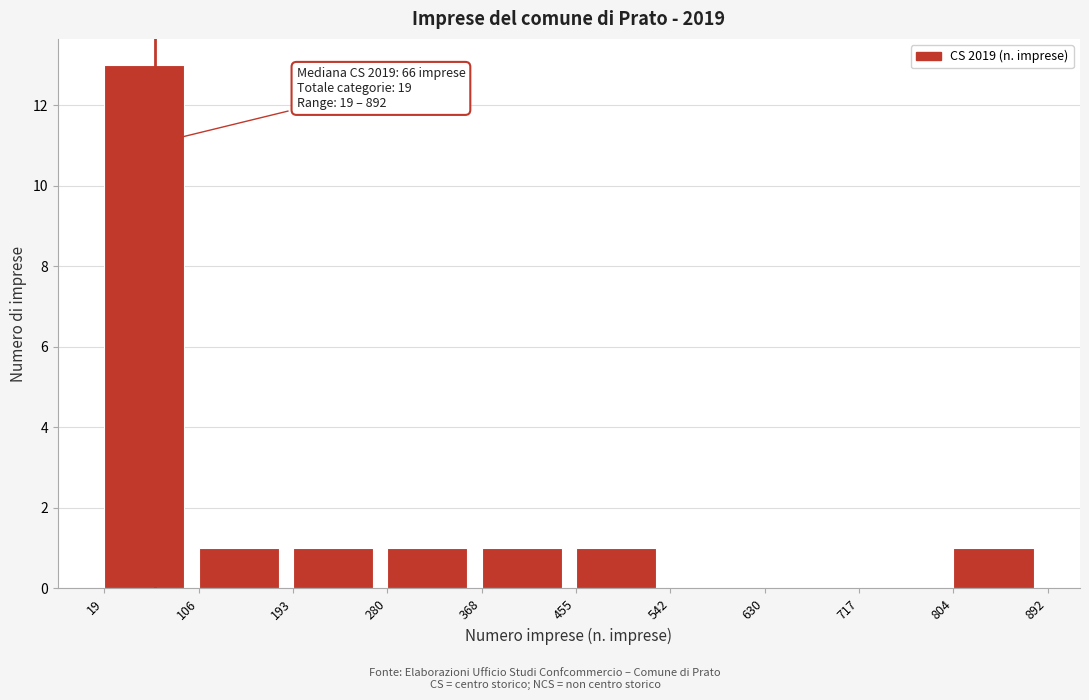

Which range on the x-axis has the tallest bar?

19 to 106